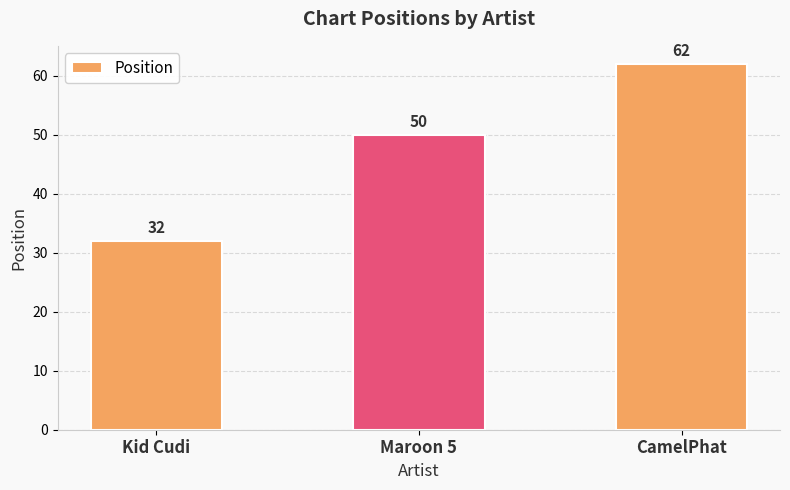

Which label corresponds to the smallest value in the chart?

Kid Cudi